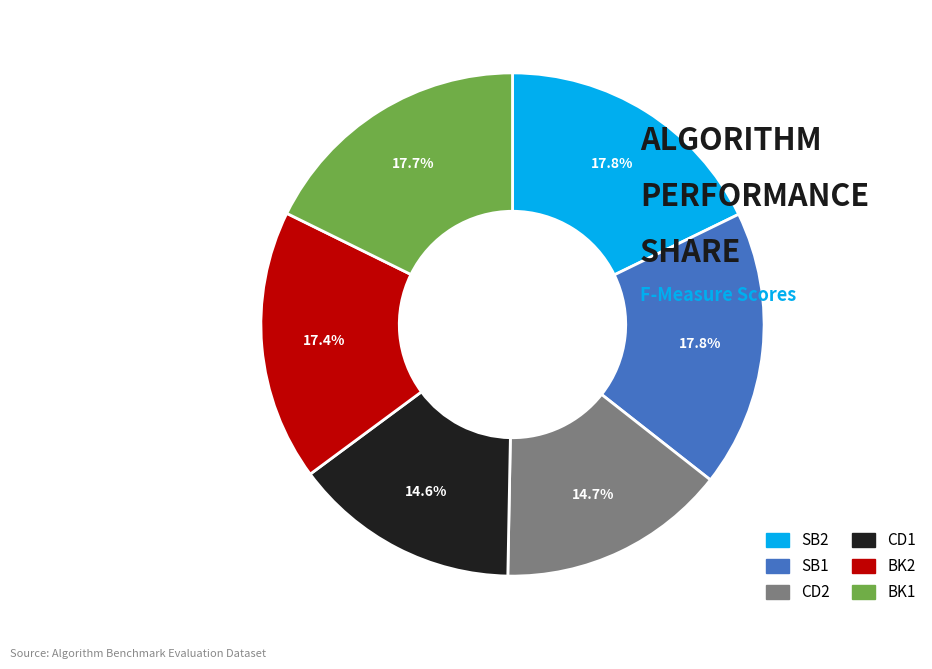

To the nearest percent, what is the average slice percentage?

17%